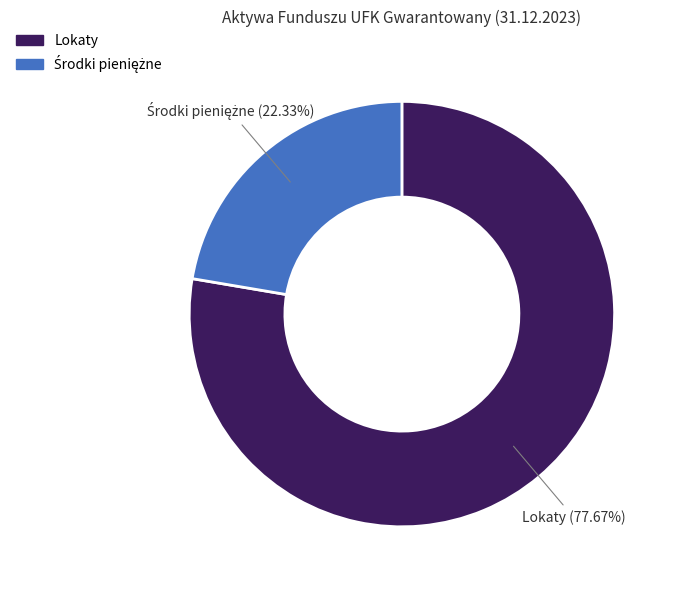

How many slices are in this pie chart?

2